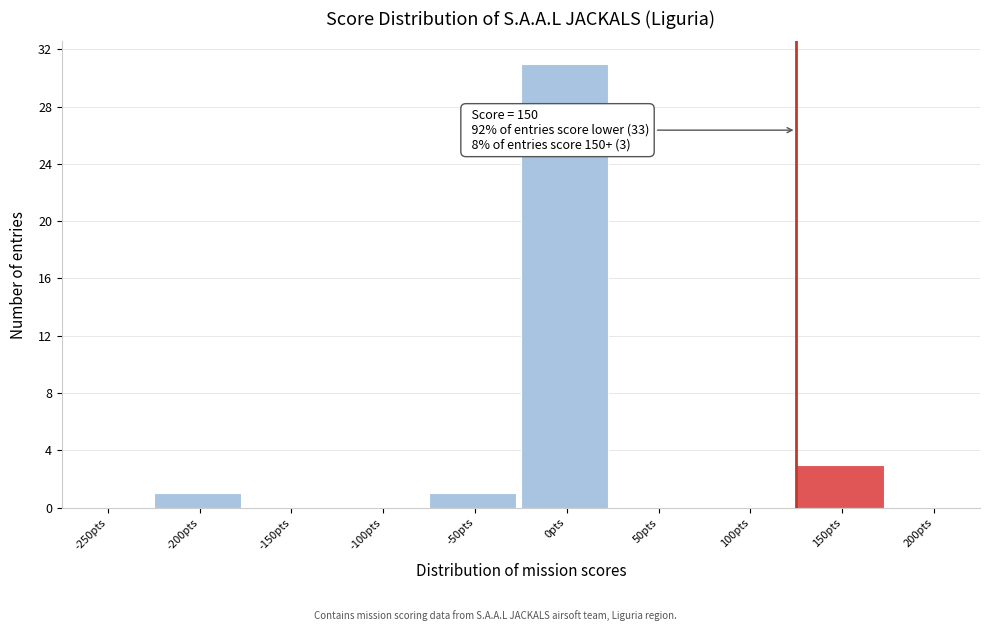

Reading left to right, transcribe all the data shown in this chart.

-250pts=0	-200pts=1	-150pts=0	-100pts=0	-50pts=1	0pts=31	50pts=0	100pts=0	150pts=3	200pts=0